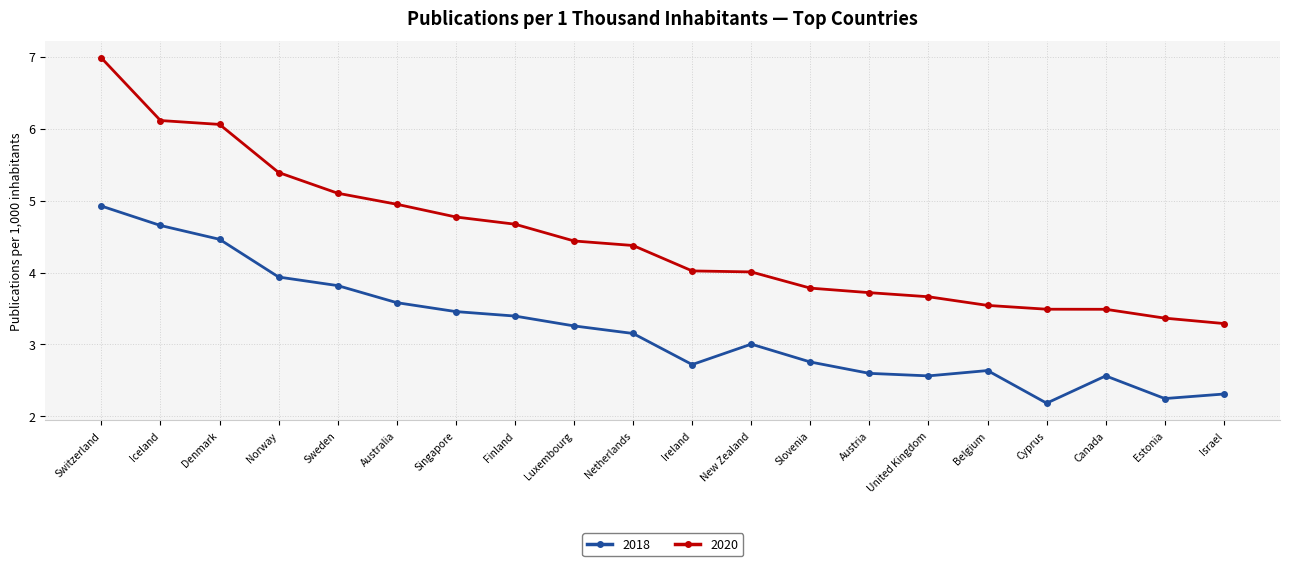

Reading left to right, transcribe all the data shown in this chart.

2018: Switzerland=4.9	Iceland=4.7	Denmark=4.5	Norway=3.9	Sweden=3.8	Australia=3.6	Singapore=3.5	Finland=3.4	Luxembourg=3.3	Netherlands=3.2	Ireland=2.7	New Zealand=3.0	Slovenia=2.8	Austria=2.6	United Kingdom=2.6	Belgium=2.6	Cyprus=2.2	Canada=2.6	Estonia=2.2	Israel=2.3
2020: Switzerland=7.0	Iceland=6.1	Denmark=6.1	Norway=5.4	Sweden=5.1	Australia=4.9	Singapore=4.8	Finland=4.7	Luxembourg=4.4	Netherlands=4.4	Ireland=4.0	New Zealand=4.0	Slovenia=3.8	Austria=3.7	United Kingdom=3.7	Belgium=3.5	Cyprus=3.5	Canada=3.5	Estonia=3.4	Israel=3.3